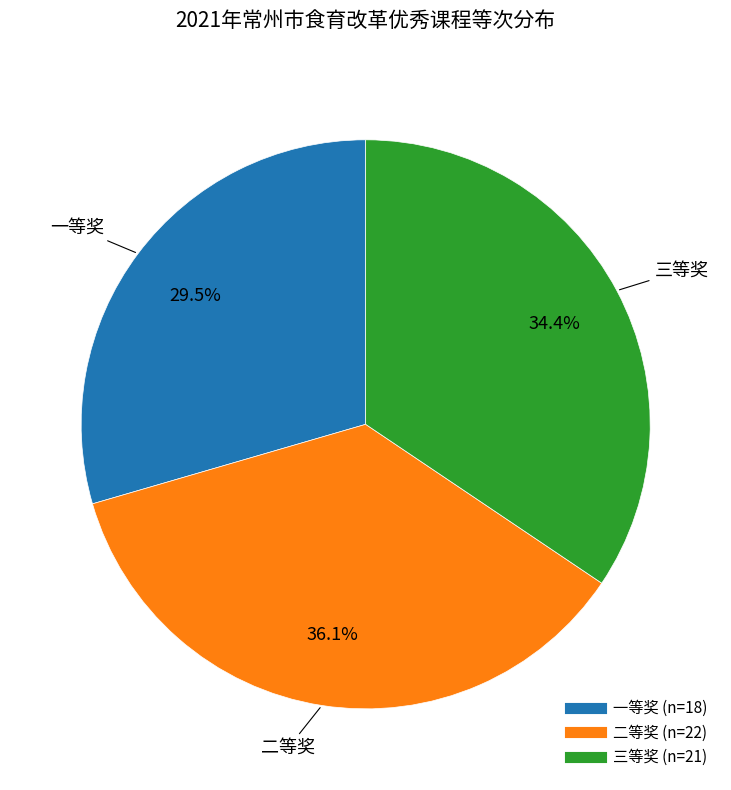

Which slice is the largest?

二等奖